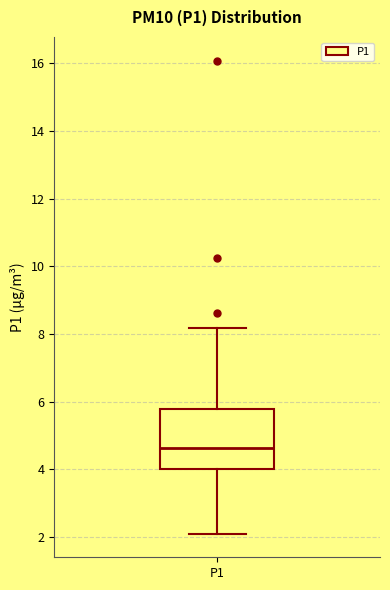

Transcribe this box plot: give where the median line is, the range the box spans, and where the two whiskers end, as read against the y-axis. The values are not printed on the chart, so give them approximately, as read against the axis.

median 4.6, box 4.0 to 5.8, whiskers 2.2 to 8.2